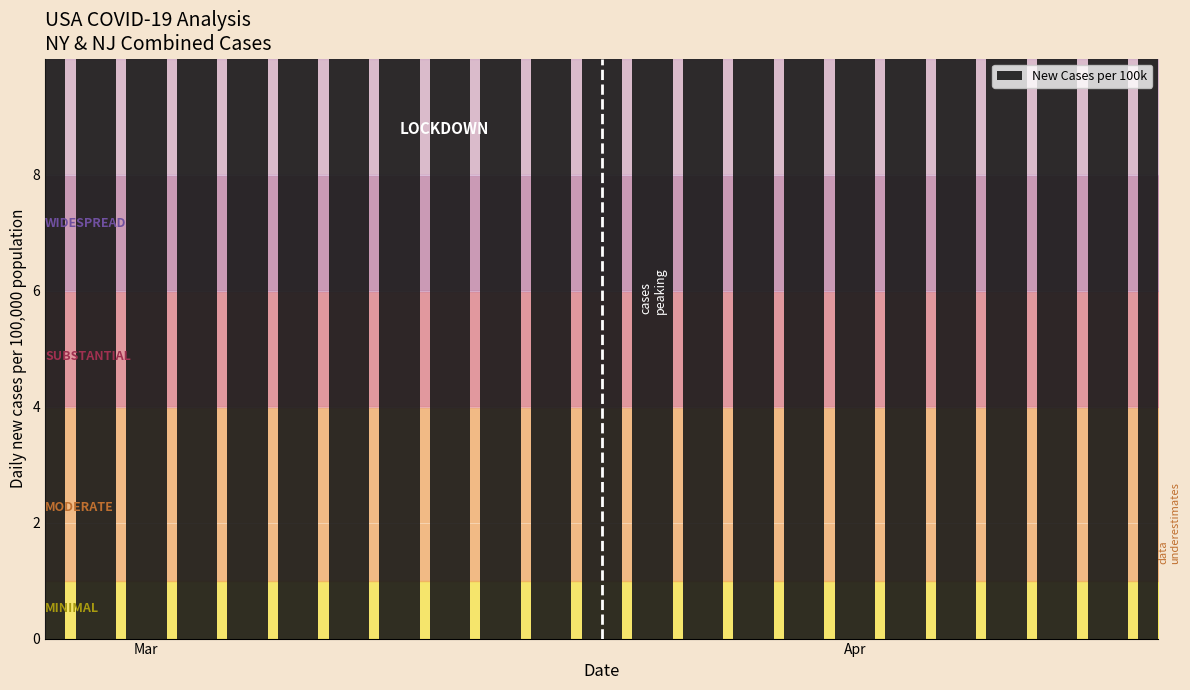

What is the maximum value shown in the chart?

76.7